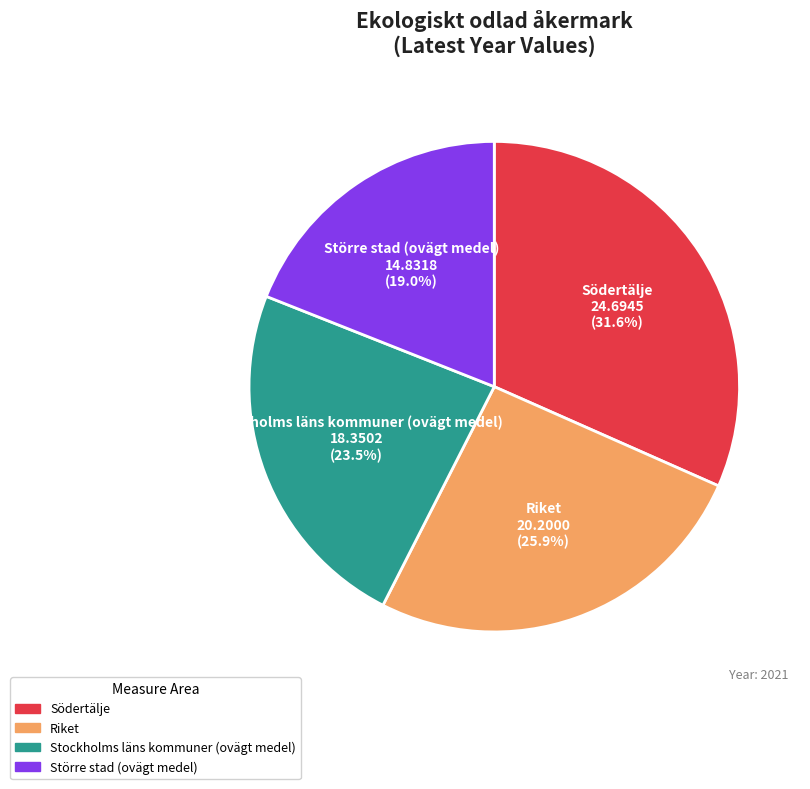

What percentage is NOT represented by Större stad (ovägt medel)?

81.0%